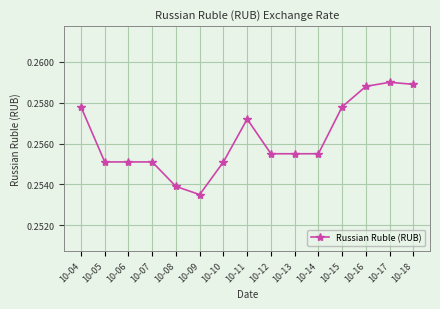

Which label corresponds to the smallest value in the chart?

10-09